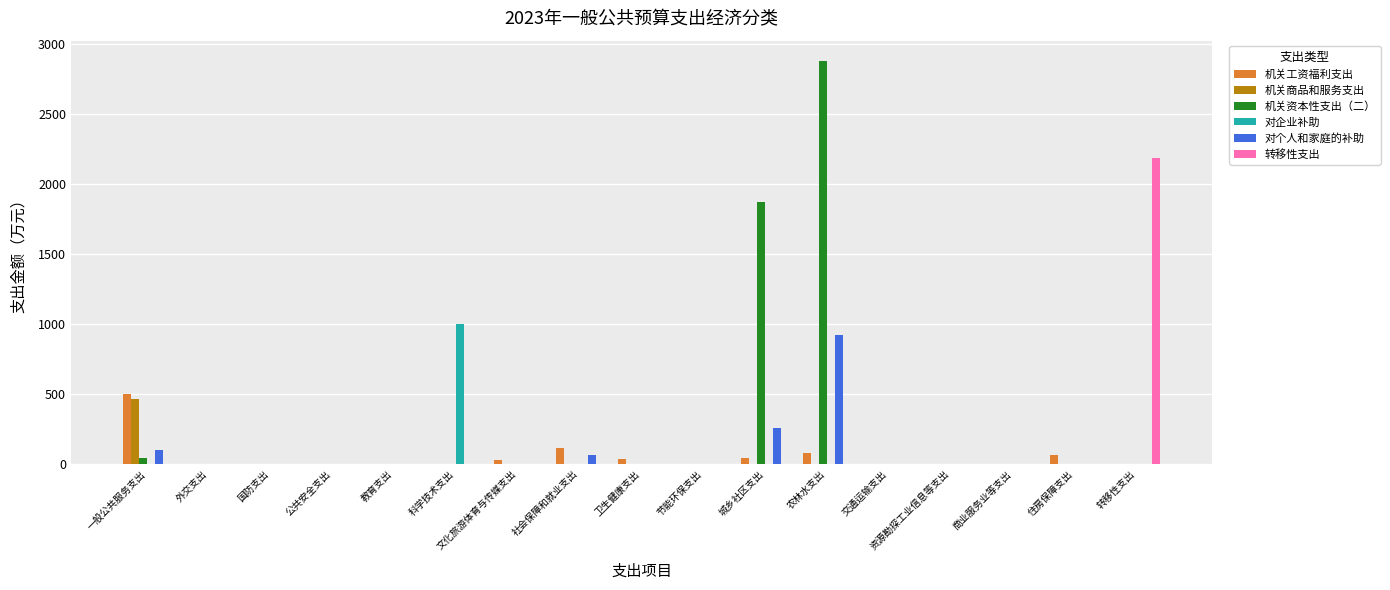

What is the sum of all 对个人和家庭的补助 values?

1341